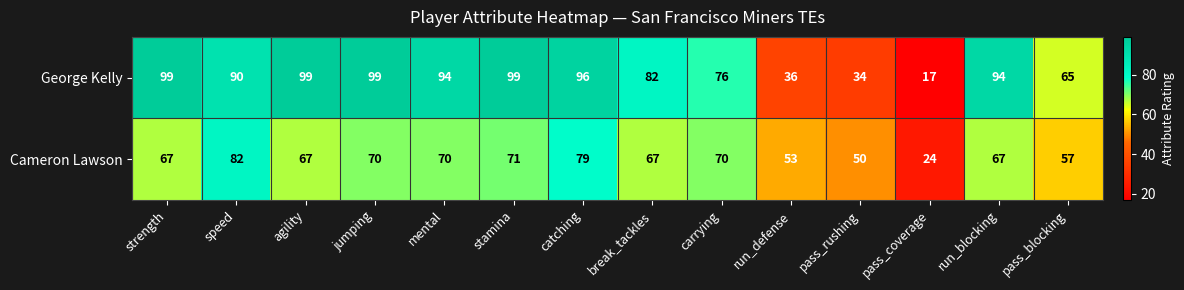

What is the difference between the maximum and second lowest values in the George Kelly series?

65